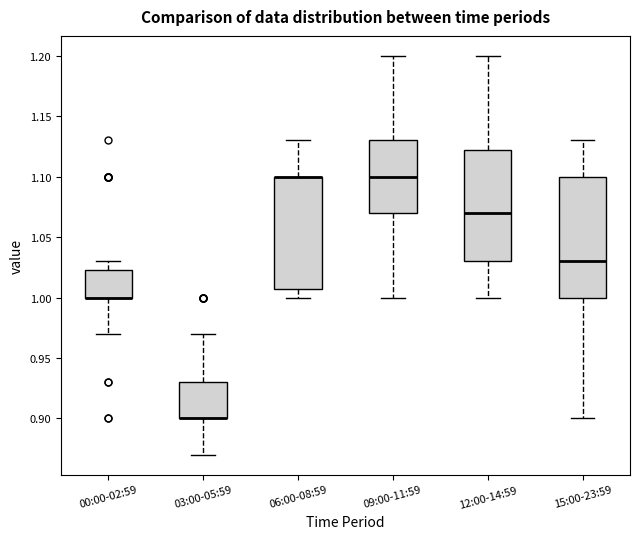

Reading left to right, read every box against the y-axis: the position of its median line, the range the box covers, and the ends of its whiskers. The values are not printed on the chart, so give them approximately, as read against the axis.

00:00-02:59: median 1.000 (drawn on the box's lower edge), box 1.000 to 1.025, whiskers 0.970 to 1.030
03:00-05:59: median 0.900 (drawn on the box's lower edge), box 0.900 to 0.930, whiskers 0.870 to 0.970
06:00-08:59: median 1.100 (drawn on the box's upper edge), box 1.010 to 1.100, whiskers 1.000 to 1.130
09:00-11:59: median 1.100, box 1.070 to 1.130, whiskers 1.000 to 1.200
12:00-14:59: median 1.070, box 1.030 to 1.125, whiskers 1.000 to 1.200
15:00-23:59: median 1.030, box 1.000 to 1.100, whiskers 0.900 to 1.130